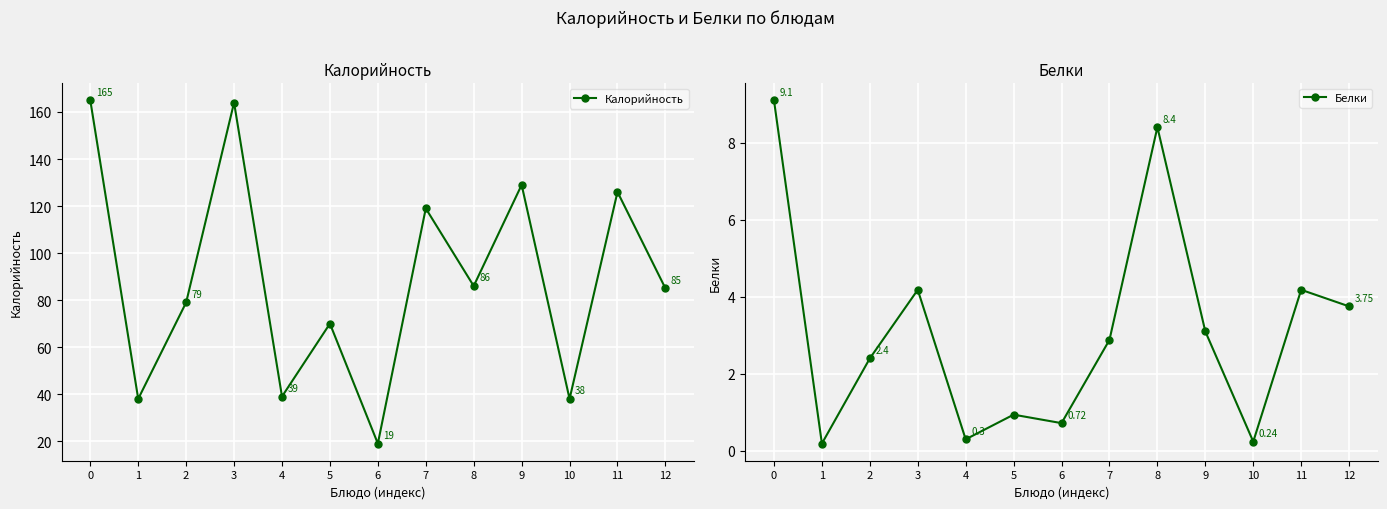

True or false: Белки and Калорийность intersect in this chart.

False